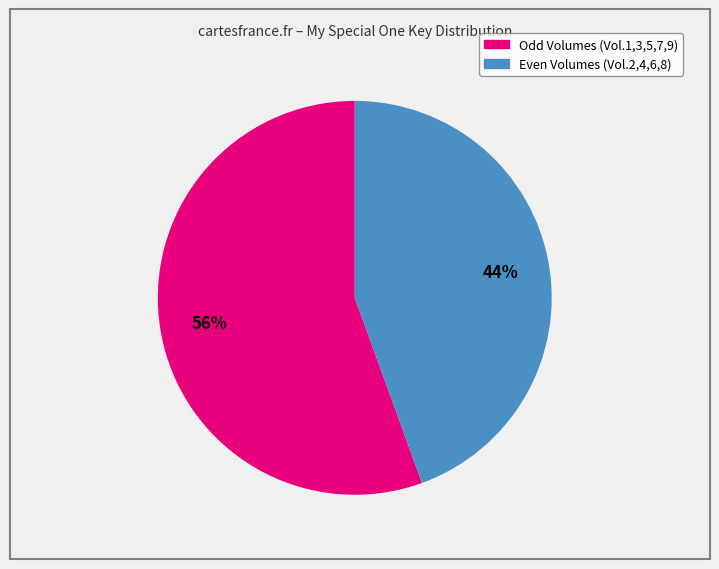

To the nearest percent, what percentage of the pie is Odd Volumes (Vol.1,3,5,7,9)?

56%